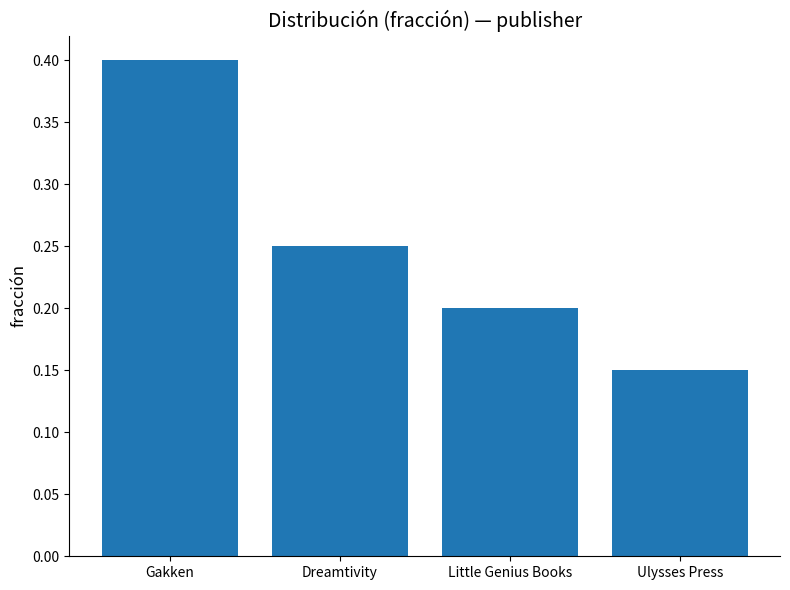

What is the sum of the values at Gakken and Dreamtivity?

0.7